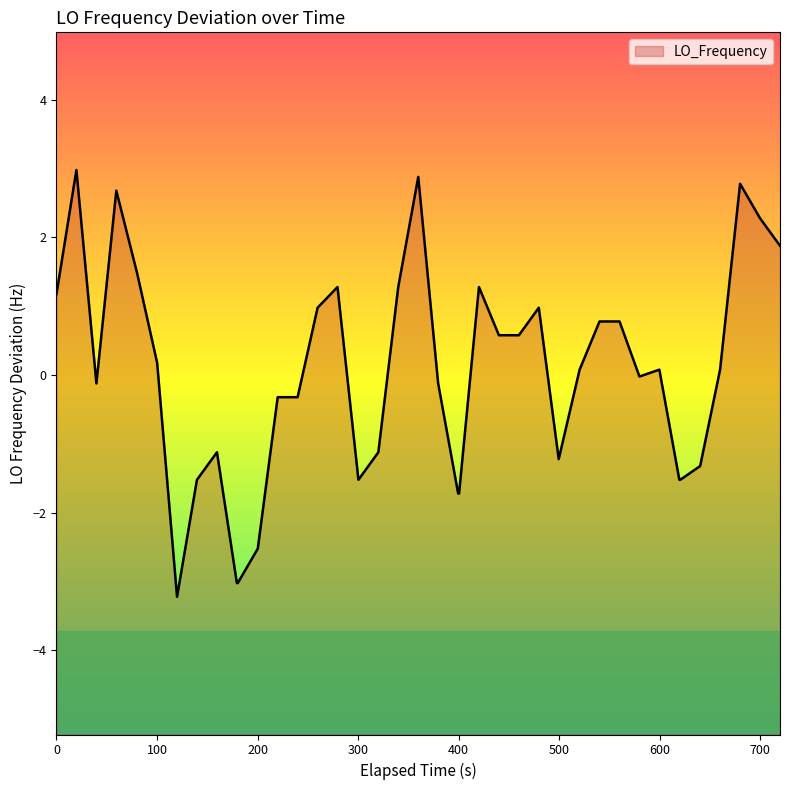

What is the maximum value shown in the chart?

3.0